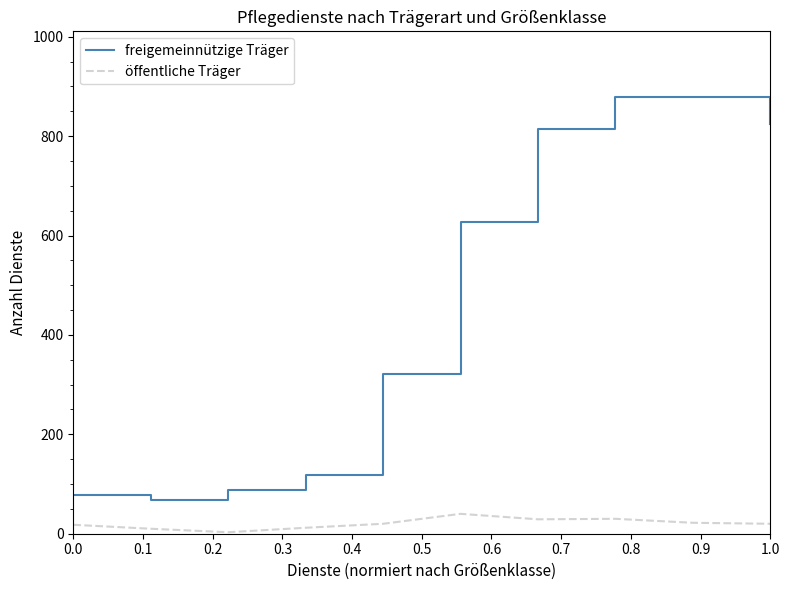

What is the maximum value shown in the chart?

879